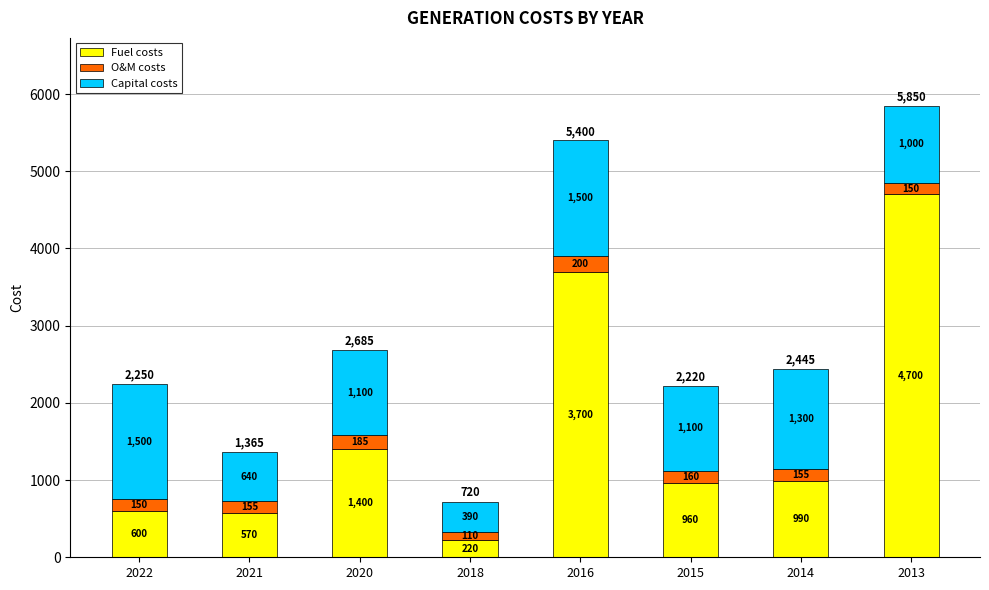

At which category is the sum across all series the highest?

2013